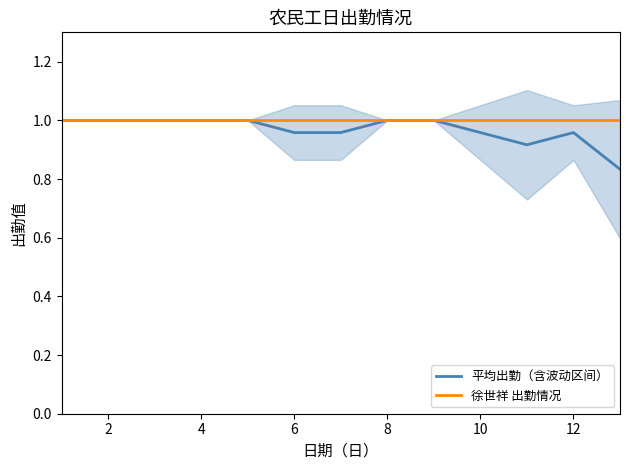

Is it true that 徐世祥 出勤情况 equals 1.0 at 10?

True